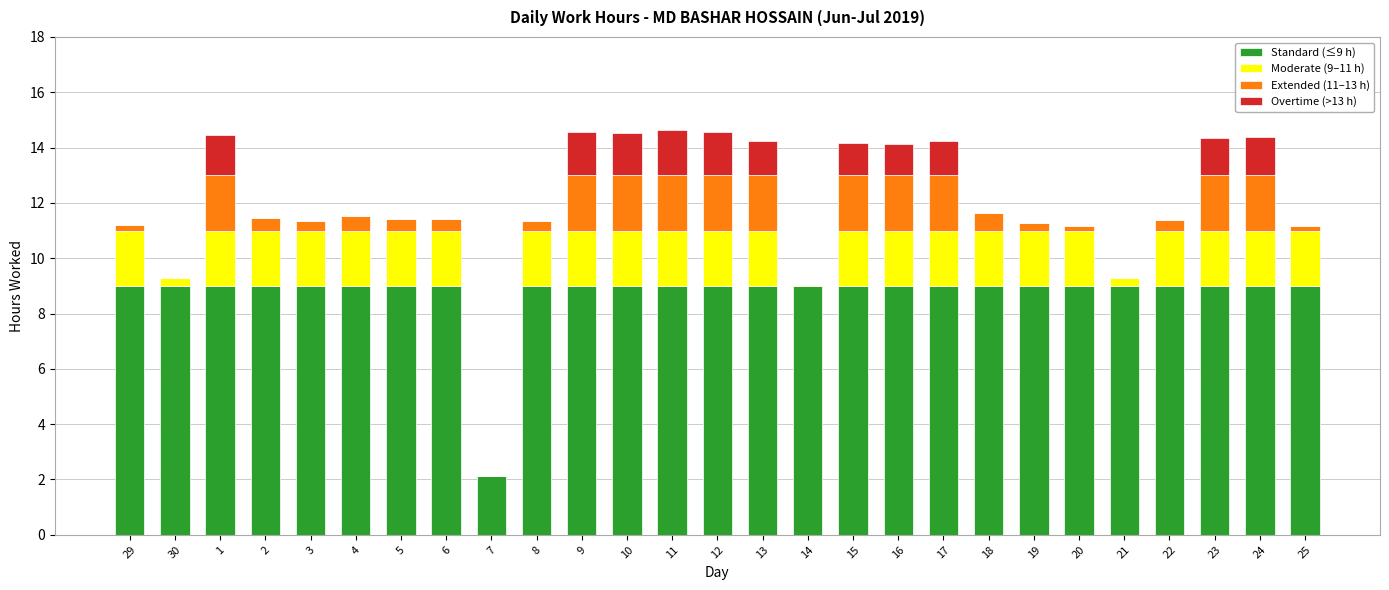

Count the number of data series in this chart.

4